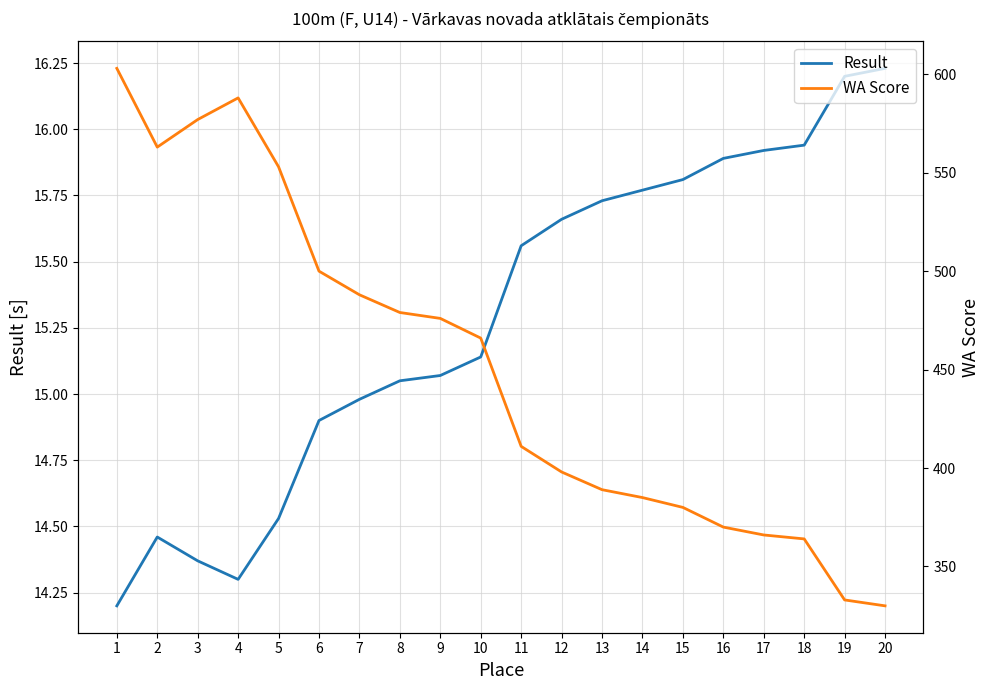

Reading left to right, what are all the values shown in this chart?

Result: 14.2	14.5	14.4	14.3	14.5	14.9	15.0	15.1	15.1	15.1	15.6	15.7	15.7	15.8	15.8	15.9	15.9	15.9	16.2	16.2
WA Score: 603.0	563.0	577.0	588.0	553.0	500.0	488.0	479.0	476.0	466.0	411.0	398.0	389.0	385.0	380.0	370.0	366.0	364.0	333.0	330.0